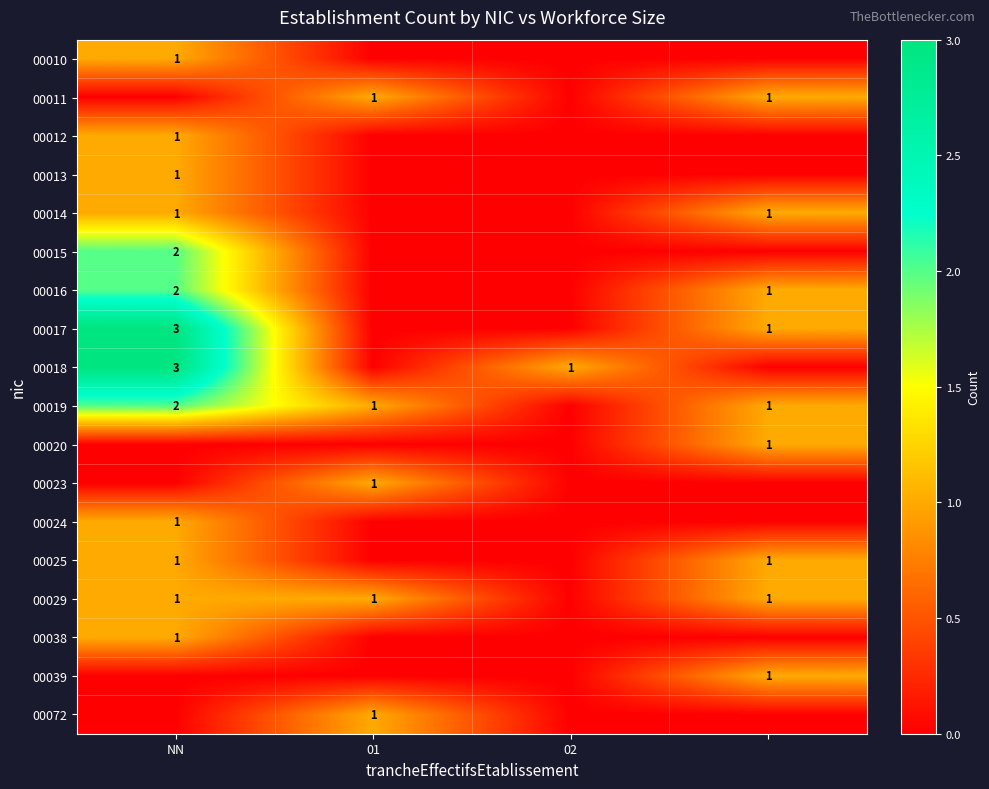

The value of 00013 at NN is 1. True or false?

True